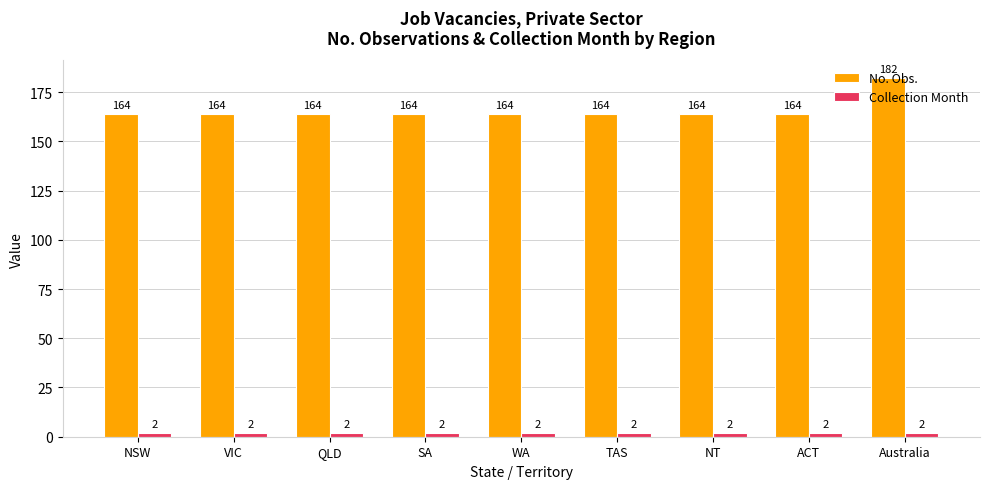

Is it true that No. Obs. equals 237 at SA?

False